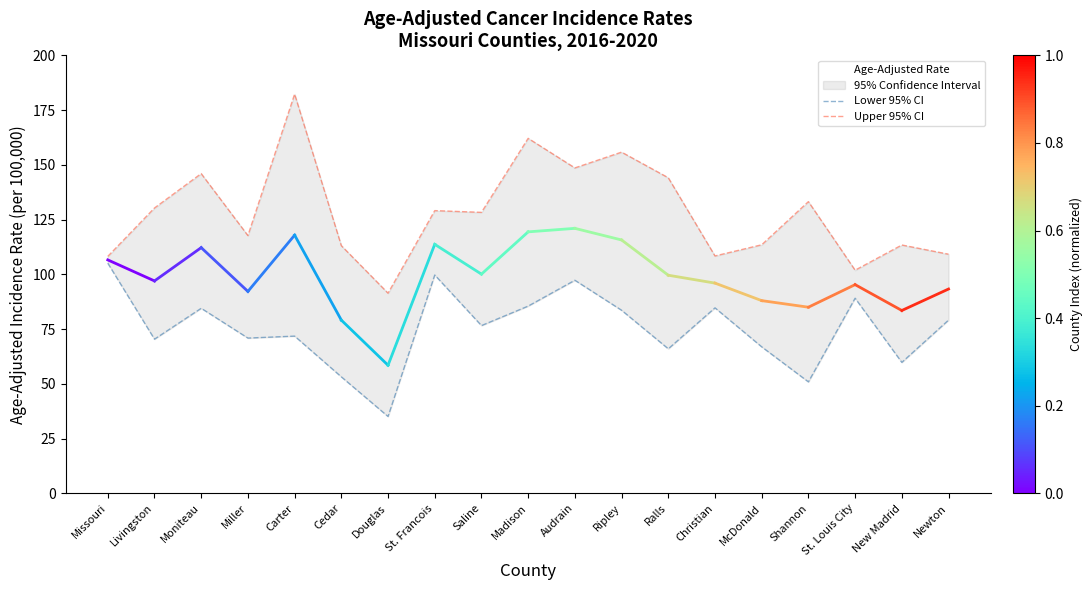

What position from the left is St. Louis City?

17